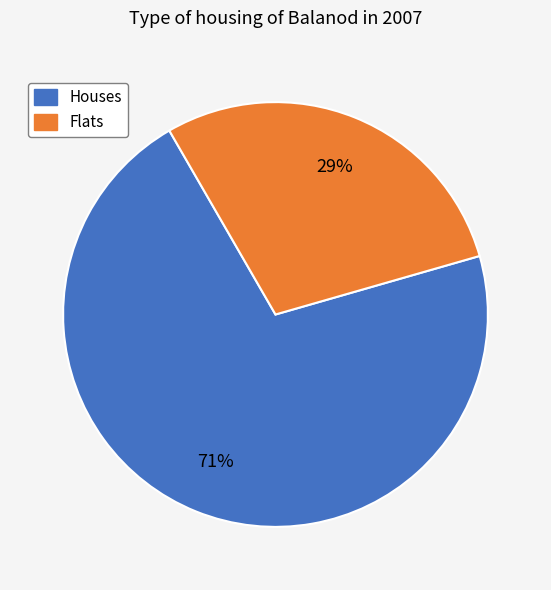

To the nearest percent, what is the difference between the largest and smallest slice percentages?

42%